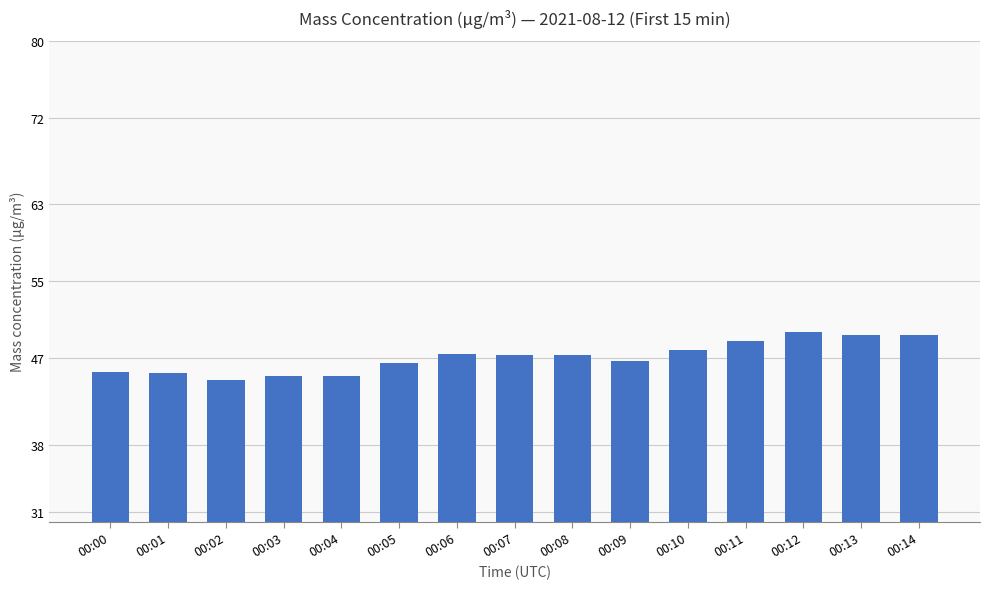

What is the smallest value displayed?

44.7